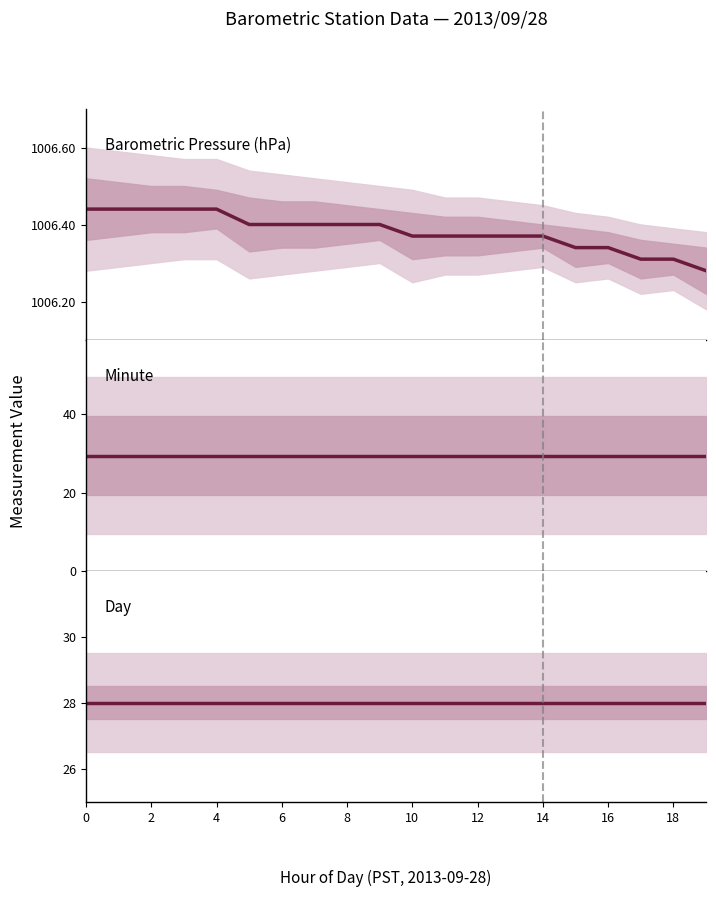

What are all the series names shown in the legend?

Barometric Pressure (hPa), Minute, Day